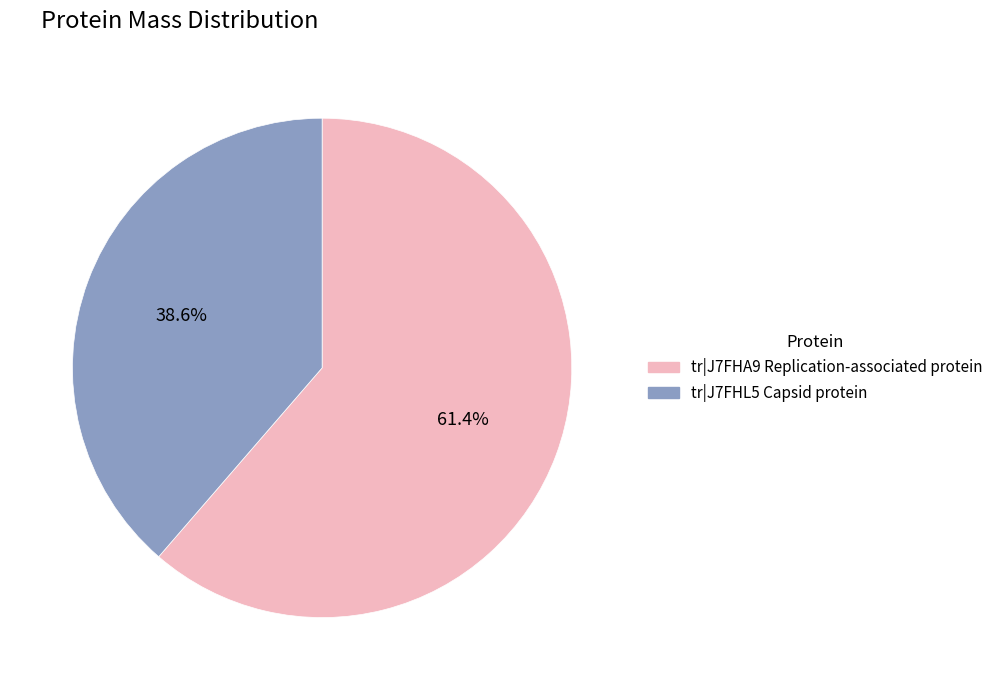

Rank the categories by value from highest to lowest.

tr|J7FHA9 Replication-associated protein, tr|J7FHL5 Capsid protein